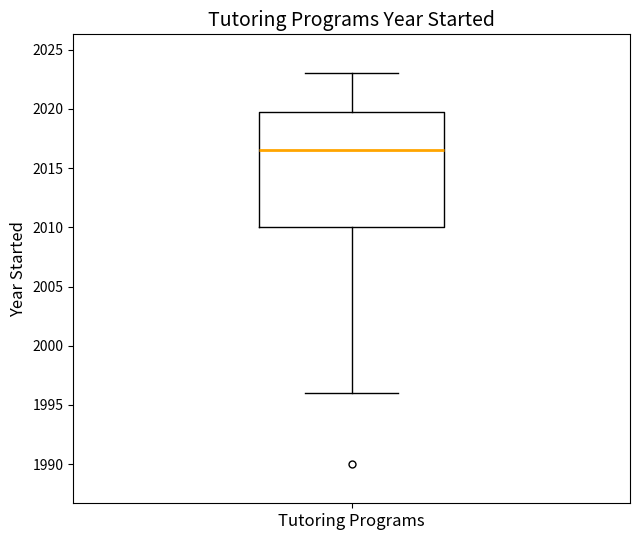

Where is the upper edge of the box for Tutoring Programs on the y-axis? The values are not printed on the chart, so give them approximately, as read against the axis.

2020.0